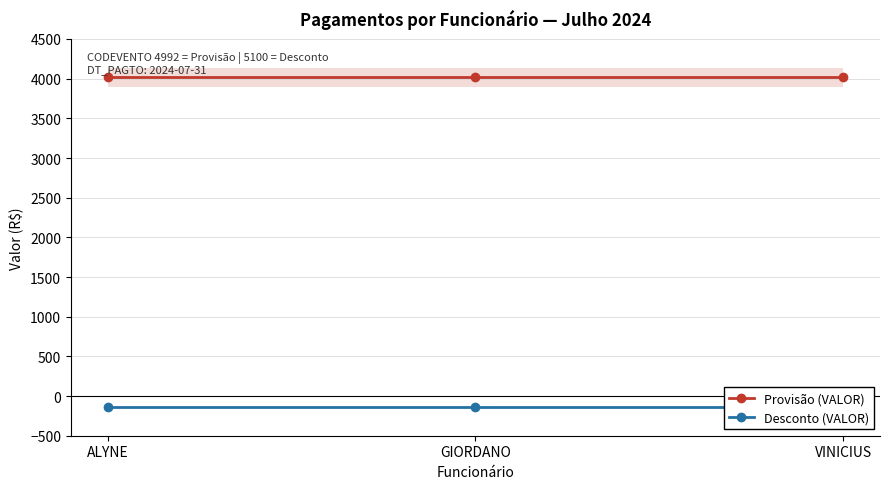

What is the label of the 3rd point from the left?

VINICIUS